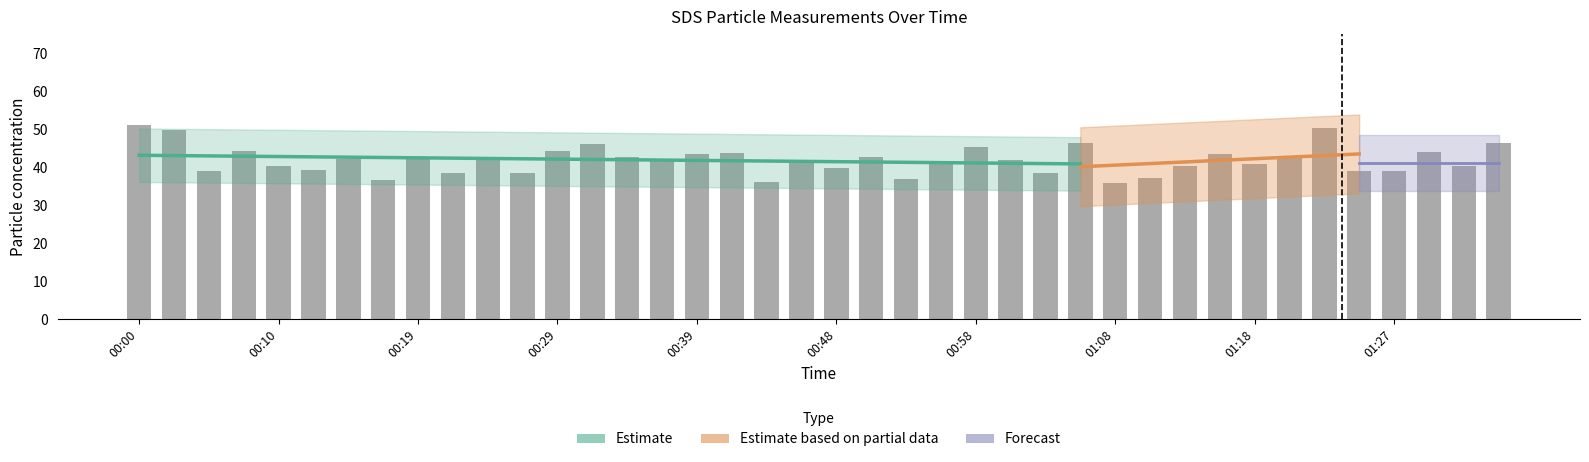

Is it true that the value at 00:29 is 29.7?

False